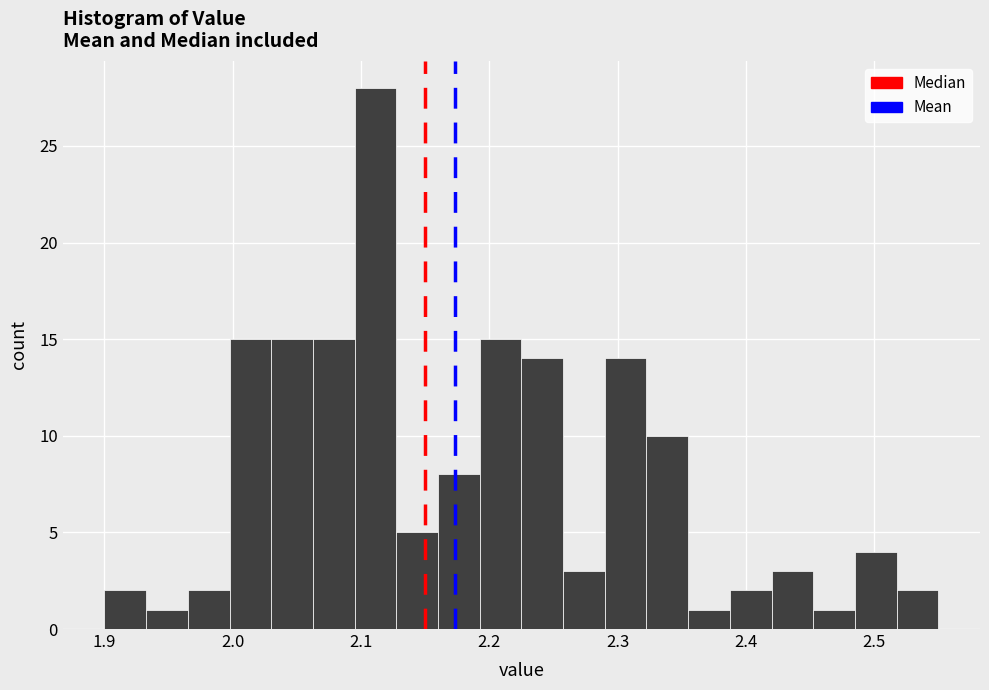

Around what value on the x-axis is the tallest bar? Give the approximate position of its centre, as read against the axis.

2.11